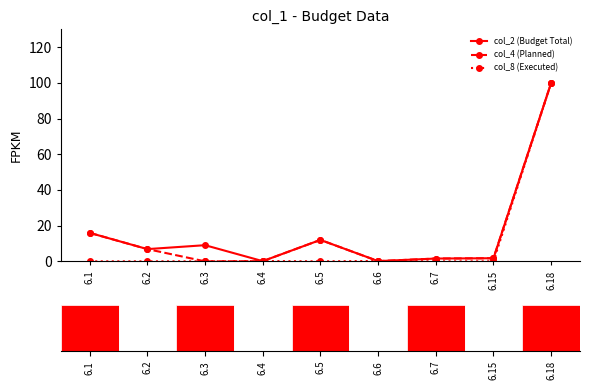

What is the sum of the col_2 (Budget Total) values at 6.4 and 6.3?

9.2